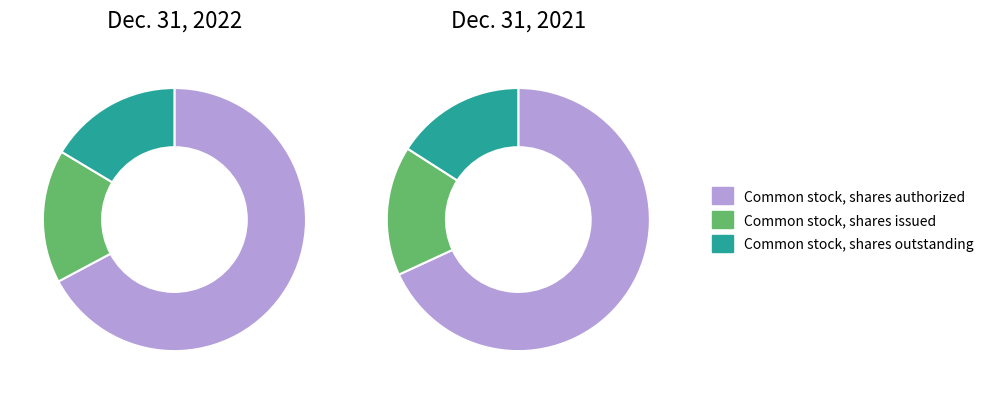

What portion of the pie excludes Common stock, shares issued?

83.6%